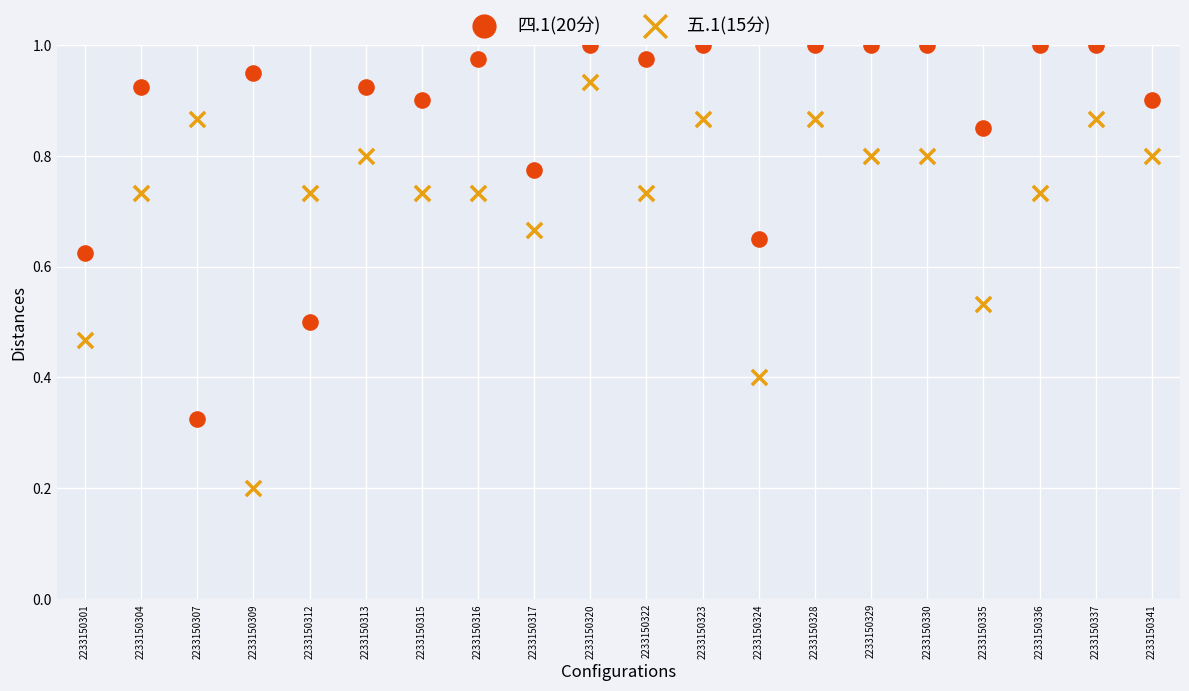

Which series contains the lowest Y value?

五.1(15分)